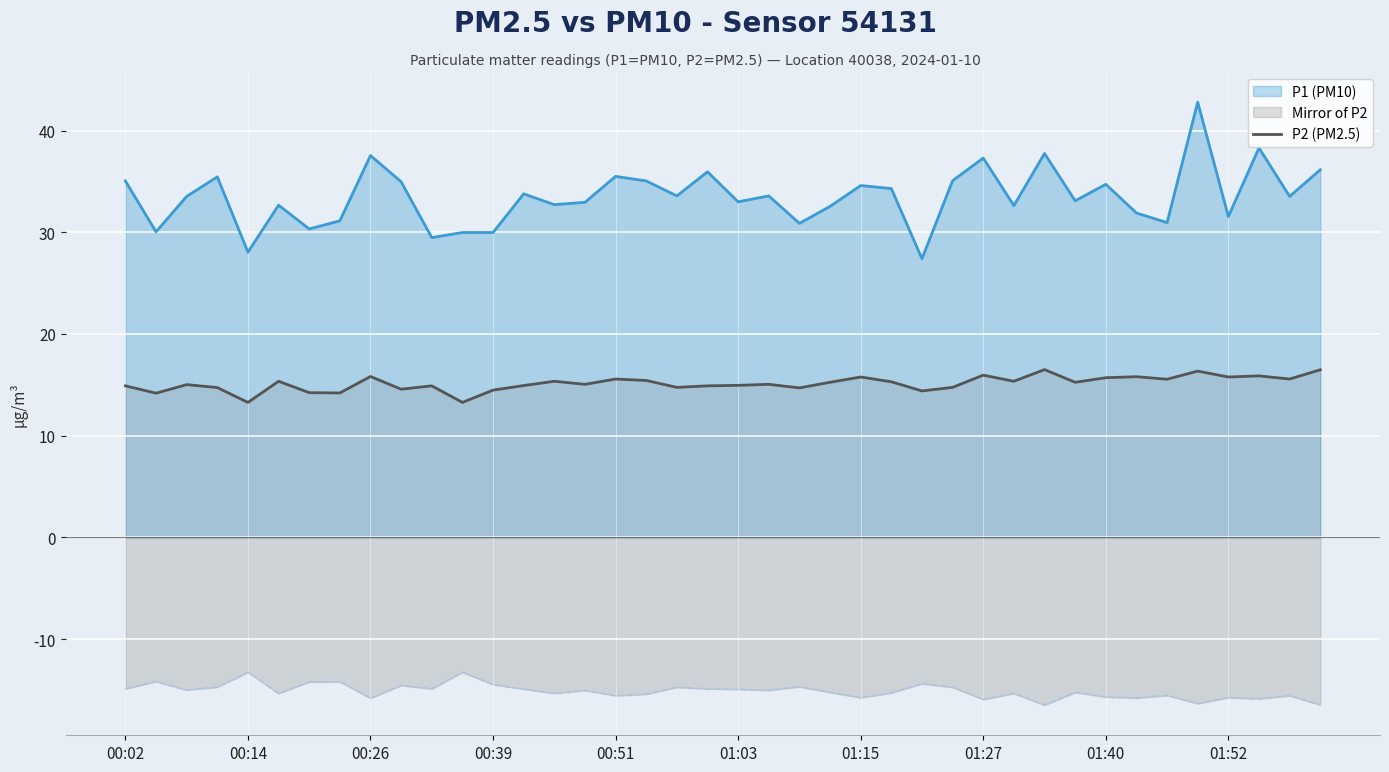

What is the greatest value displayed?

42.8